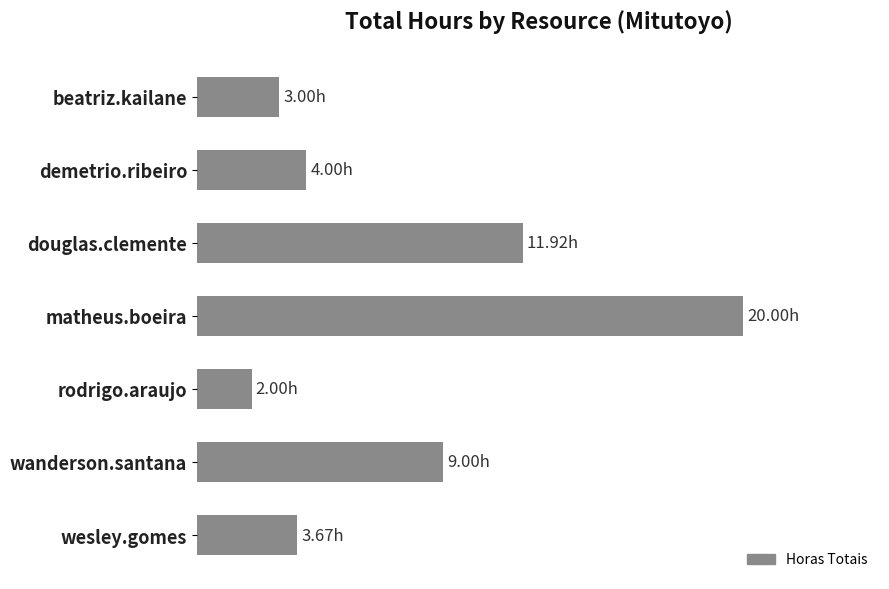

Which category has the lowest value across all series?

rodrigo.araujo